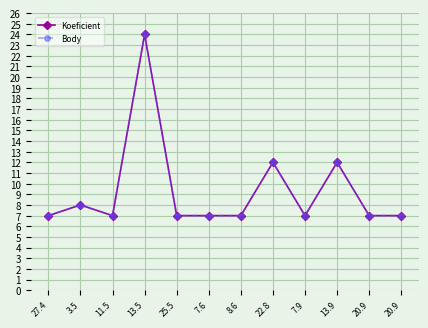

Is this an area chart (filled region under the line)?

No